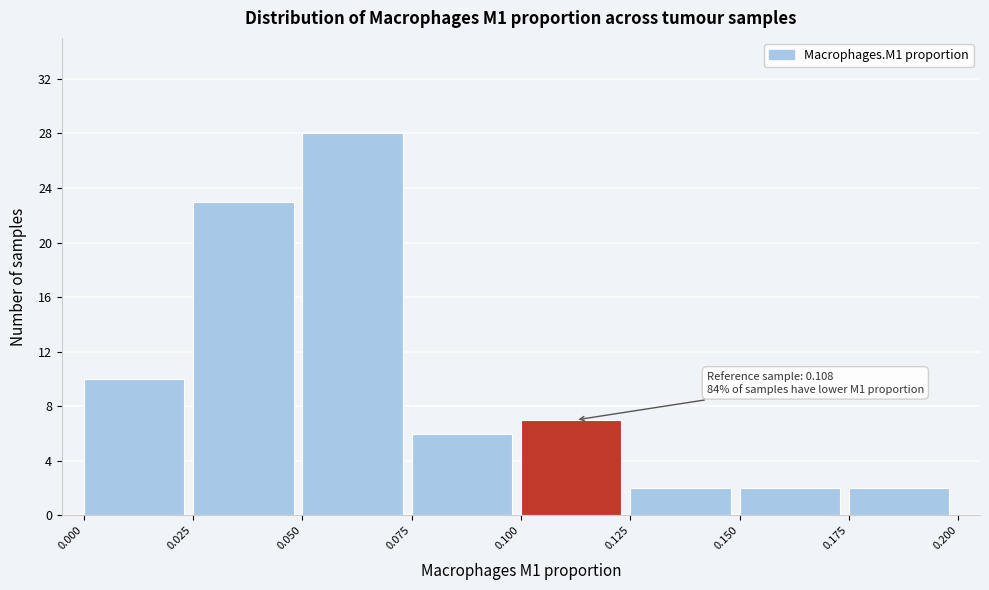

Which range on the x-axis has the tallest bar?

0.050 to 0.075